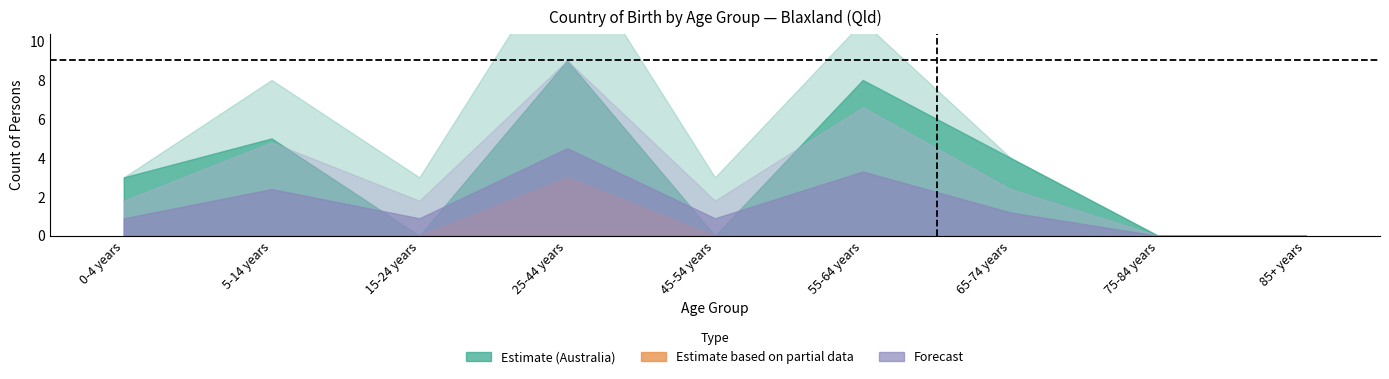

The Other Born (Males) series shows 4 at 25-44 years. True or false?

False